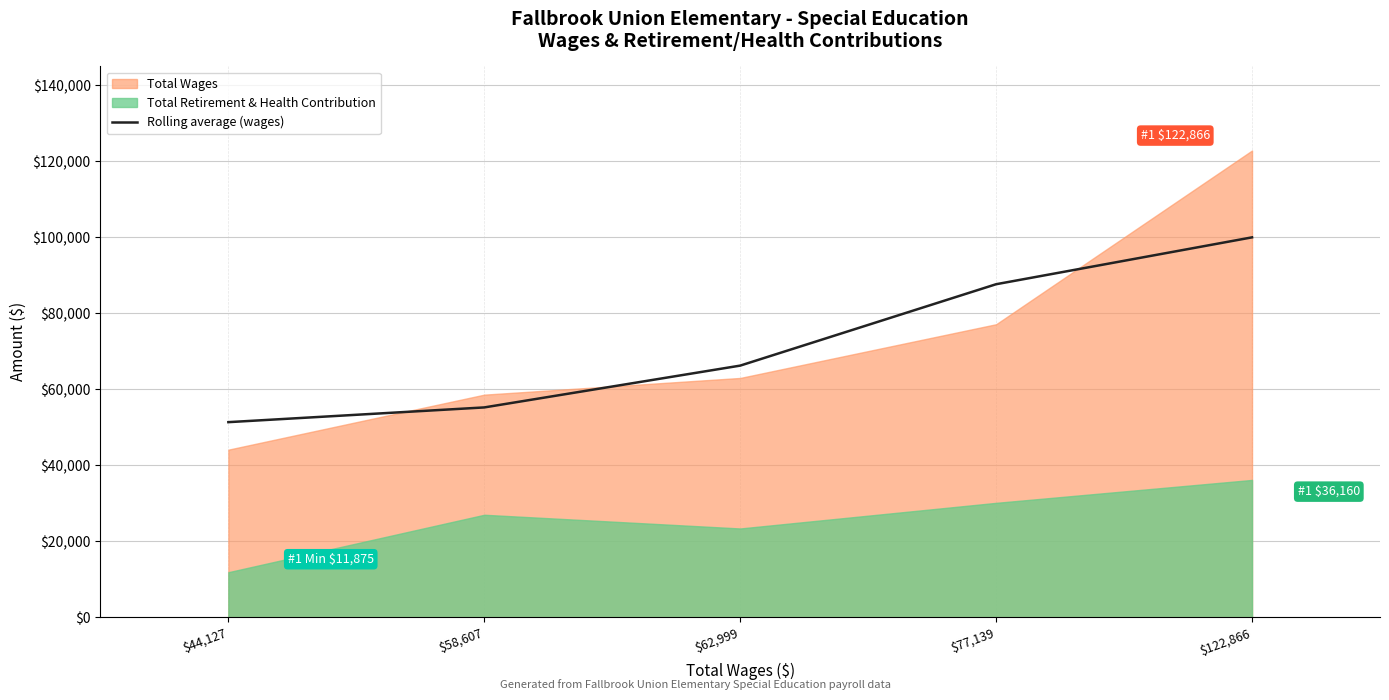

What is the label of the 4th point from the left?

$77,139